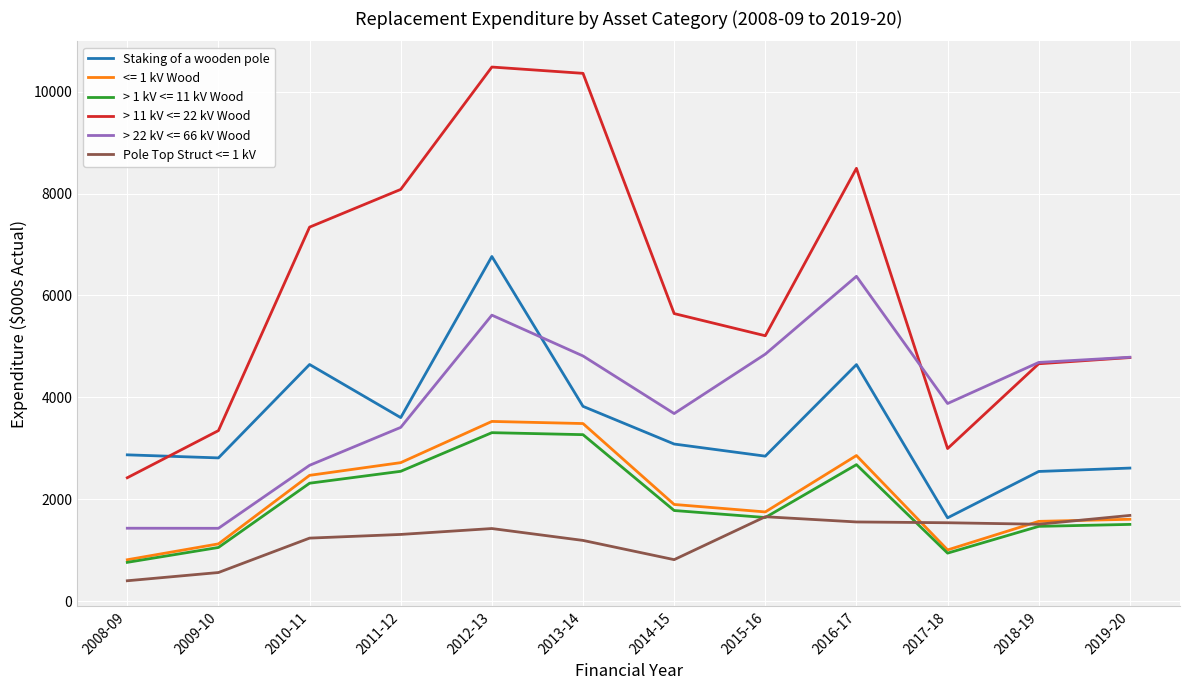

Which category has the lowest value across all series?

2008-09